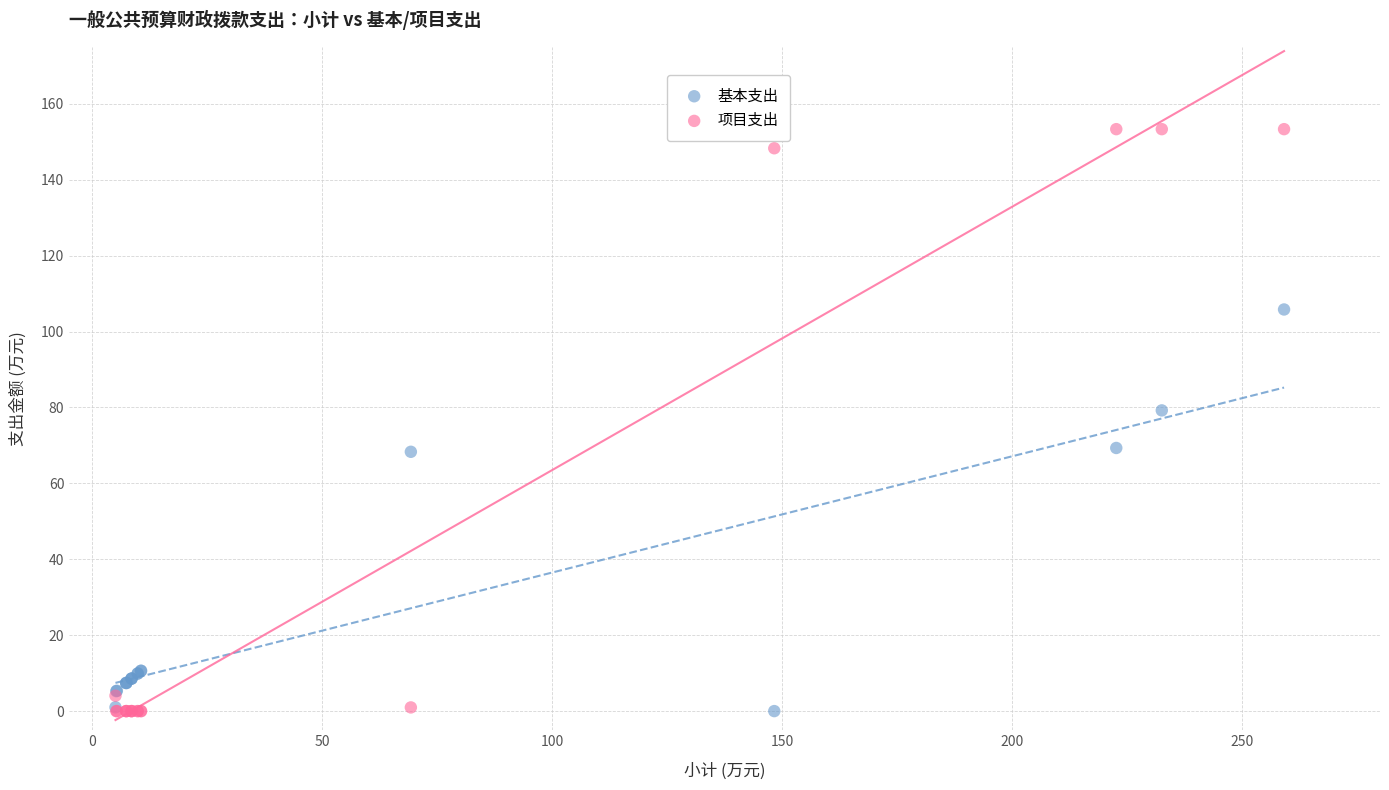

Across all series, what Y value is closest to 76?

79.2